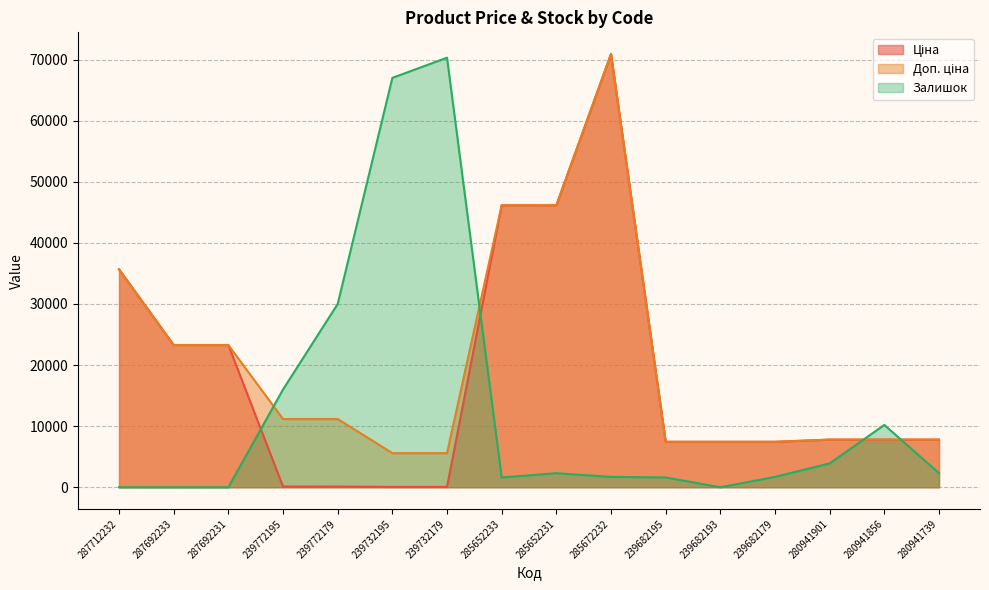

True or false: Ціна and Доп. ціна intersect in this chart.

False